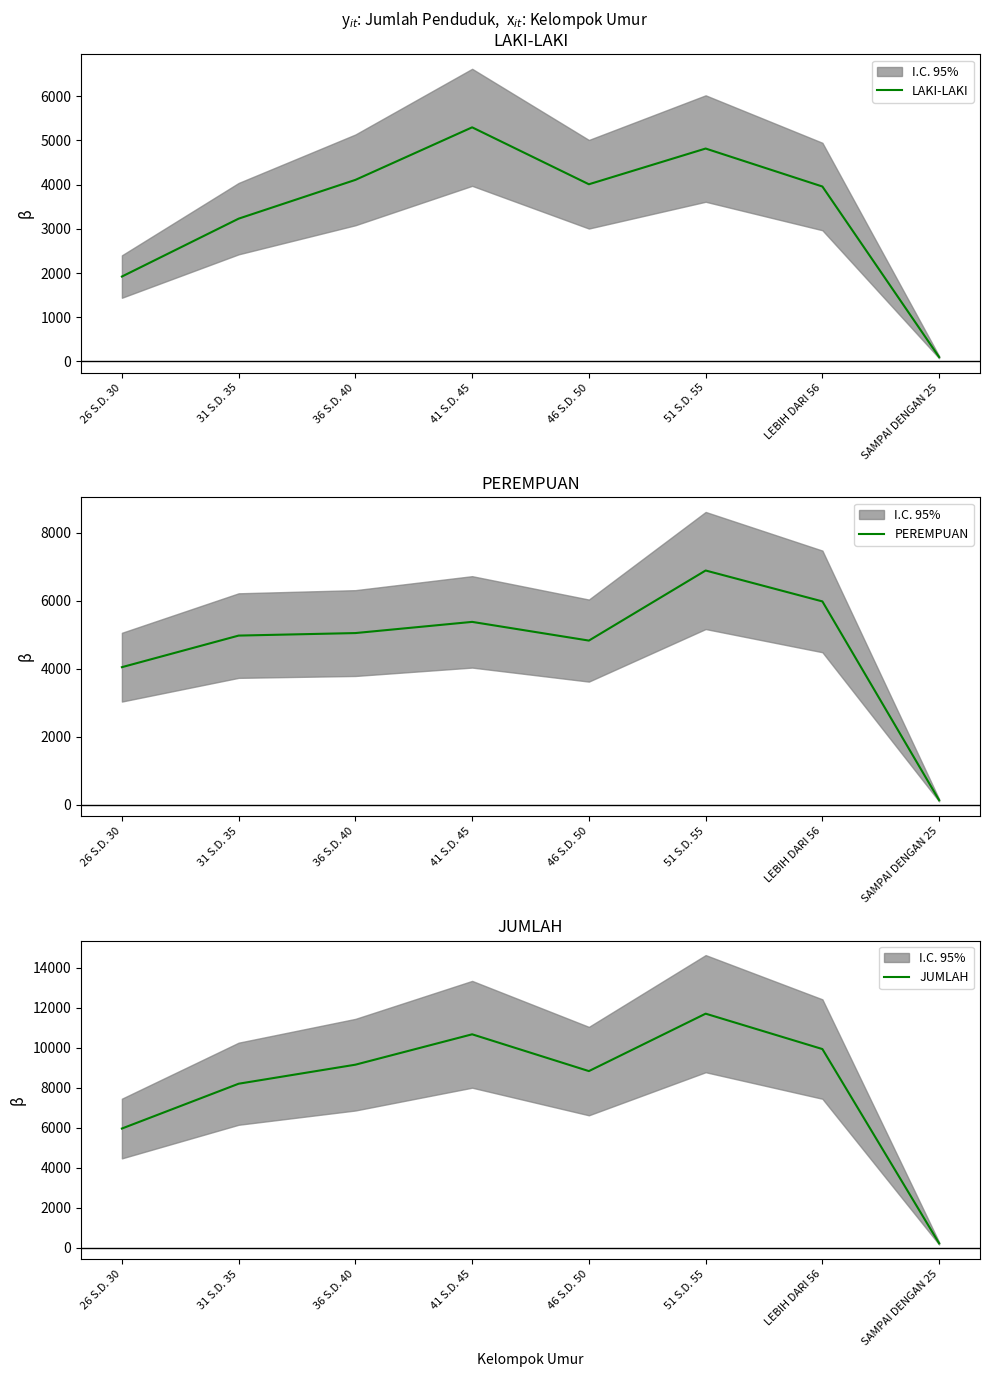

Rank the series by their maximum value, from lowest to highest.

LAKI-LAKI, PEREMPUAN, JUMLAH